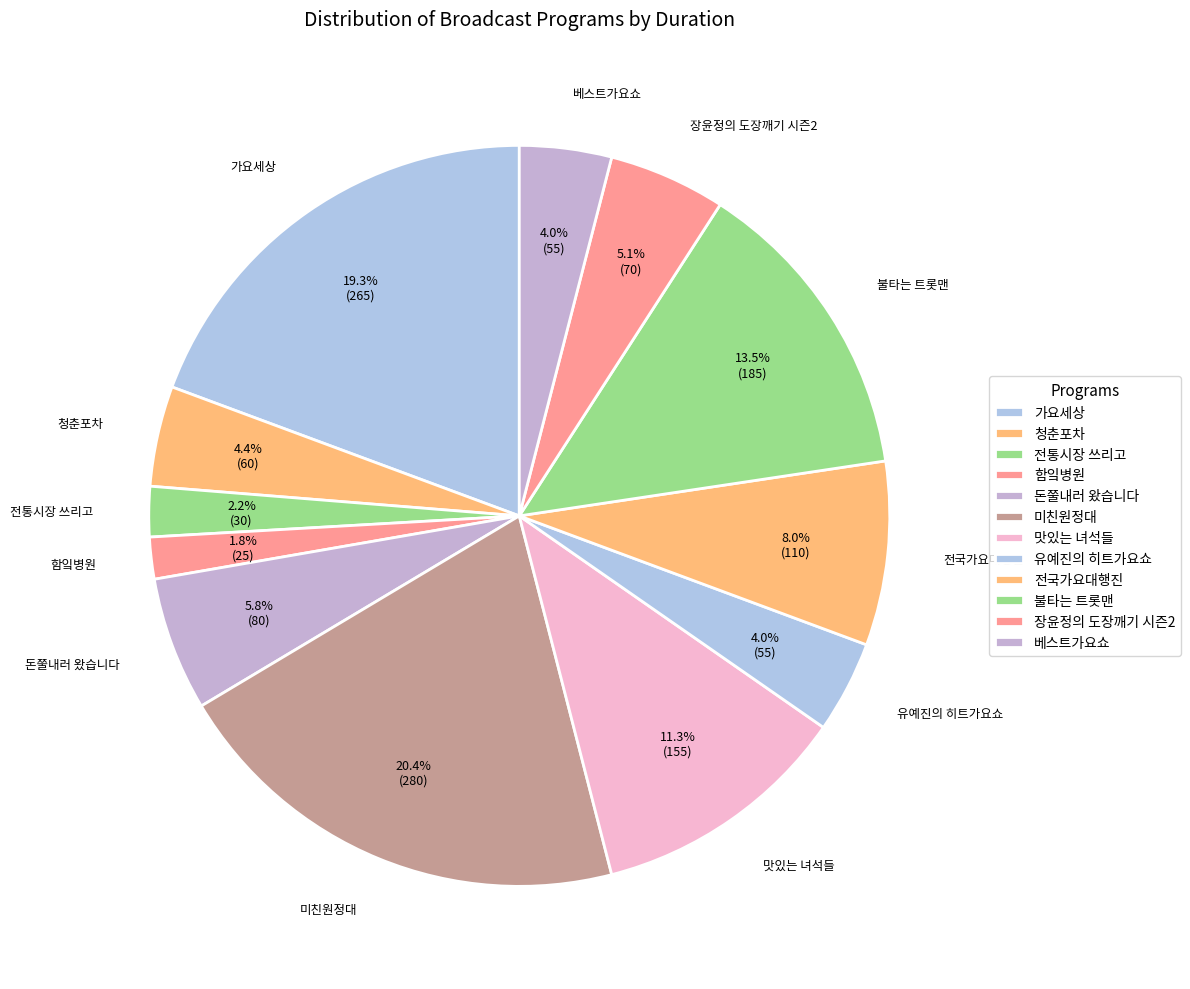

How many segments does this pie chart have?

12